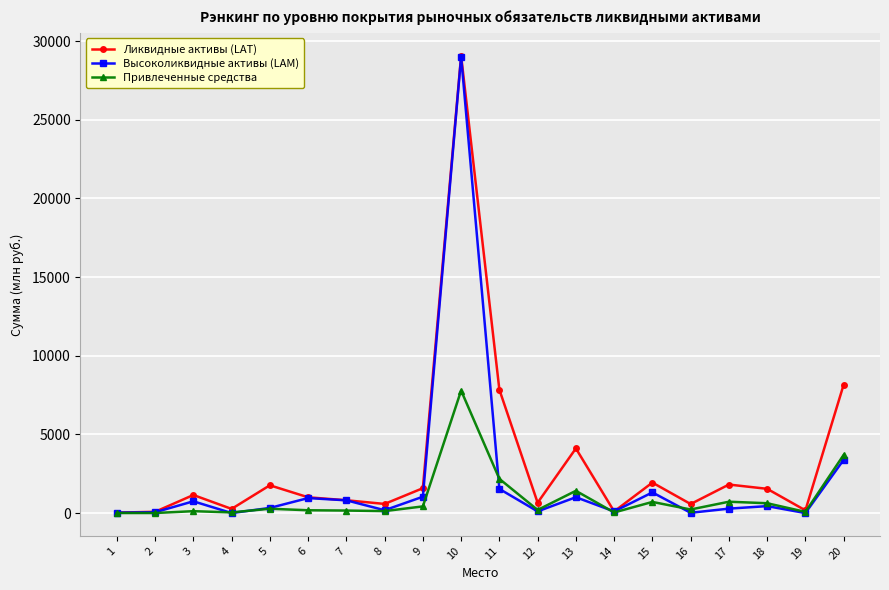

At which category is the sum across all series the highest?

10